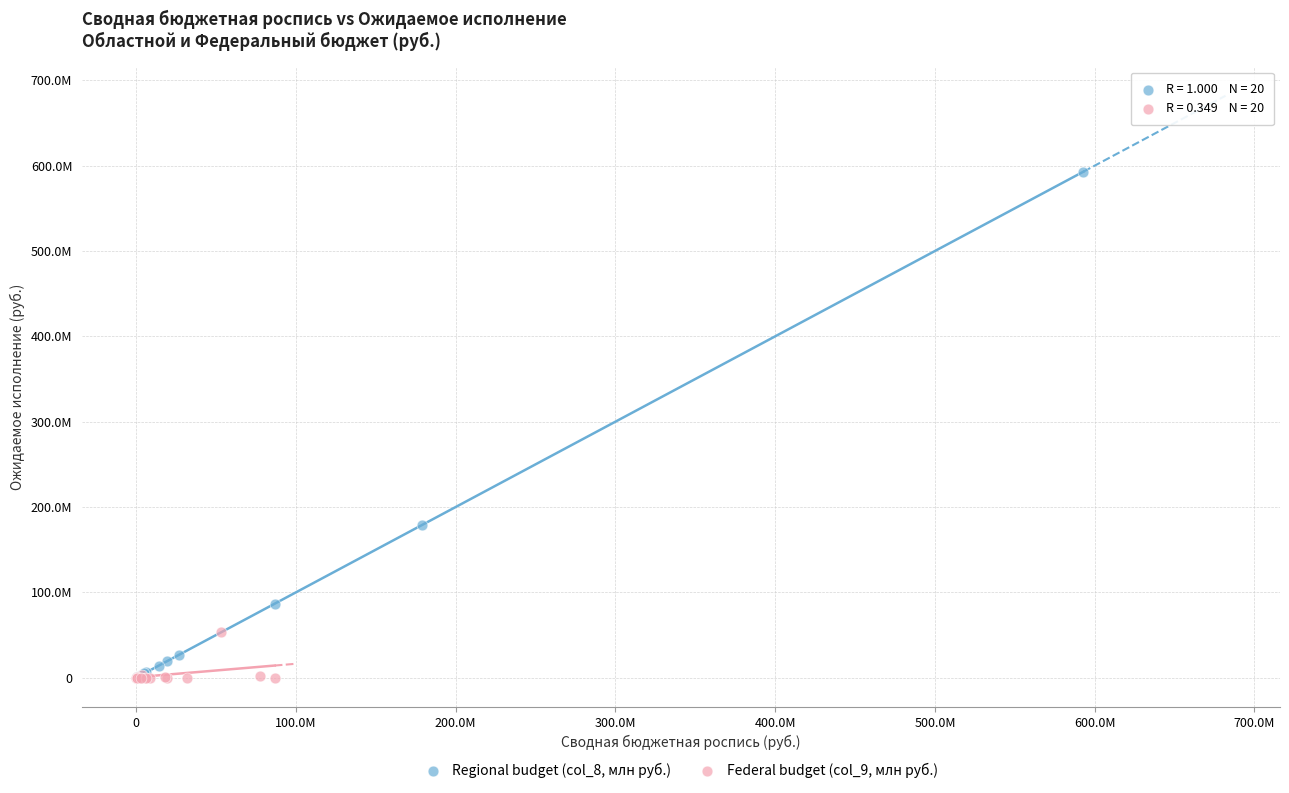

Which series has the widest spread of Y values?

Regional budget (col_8, млн руб.)